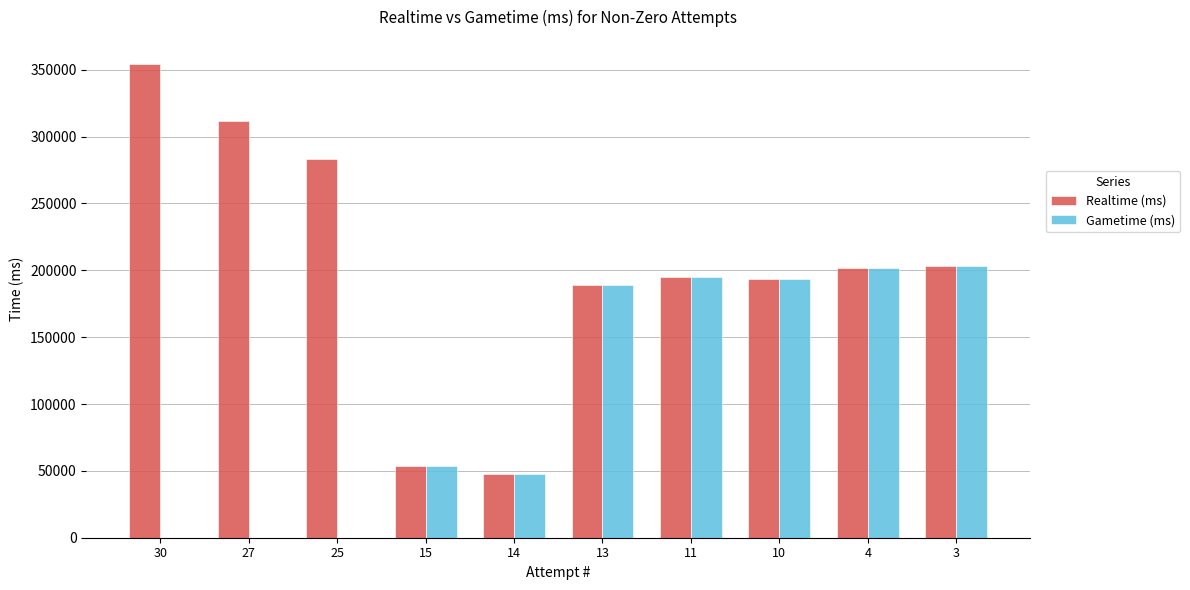

What is the total value across all series at 3?

407004